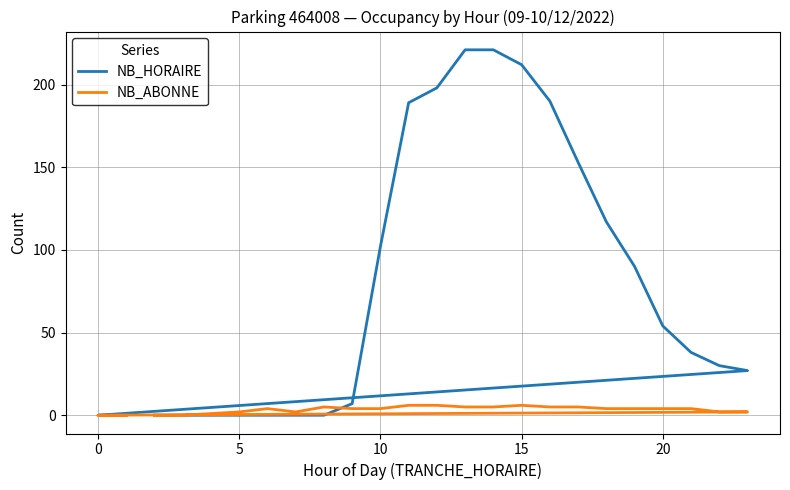

True or false: NB_ABONNE has a value of 9 at 14.

False